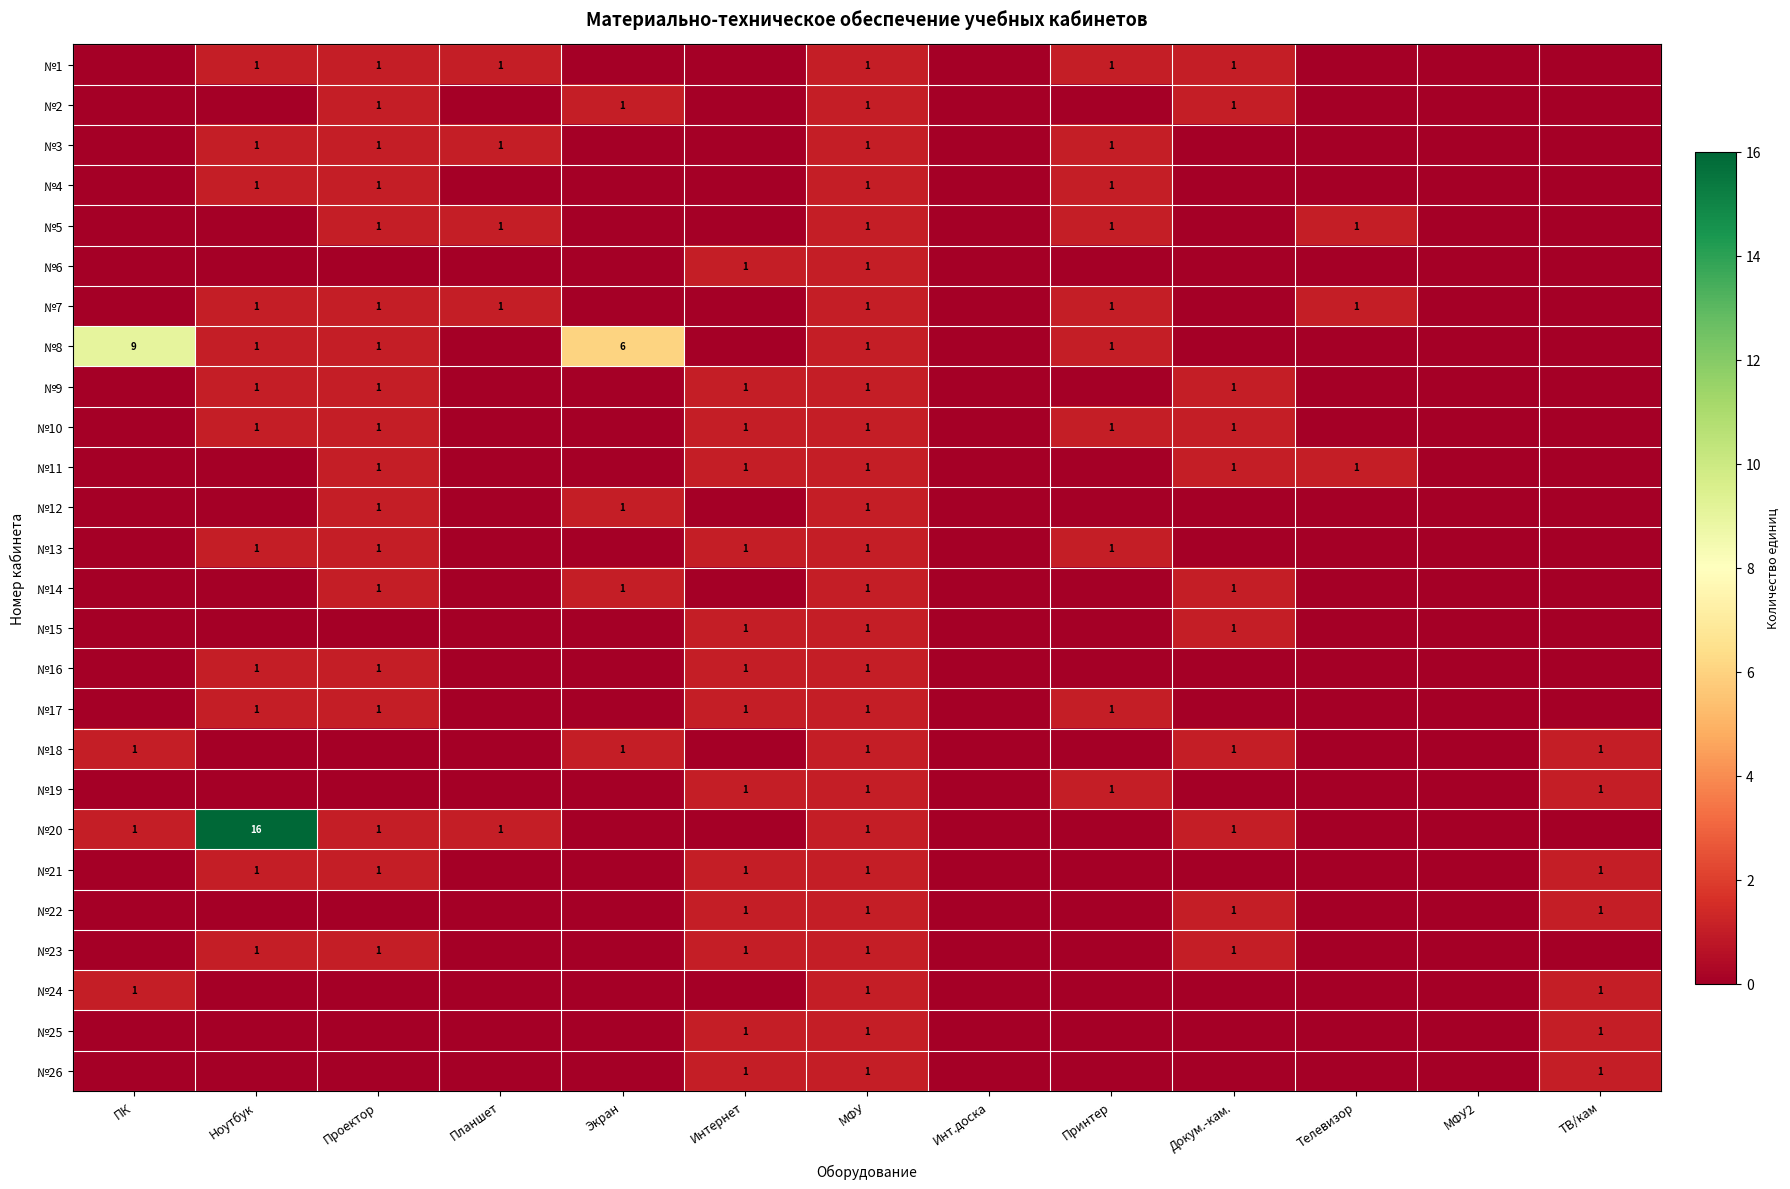

Between Планшет and Проектор, which is larger?

Планшет